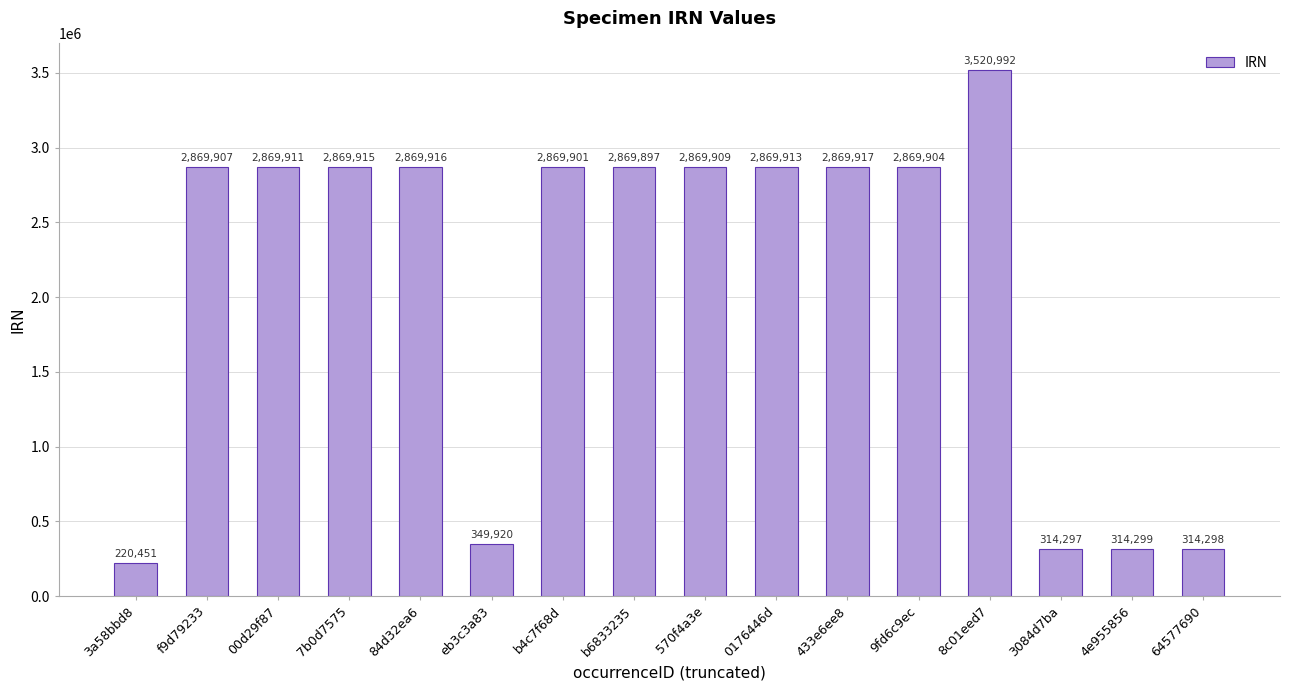

How many values are below 2869907?

8